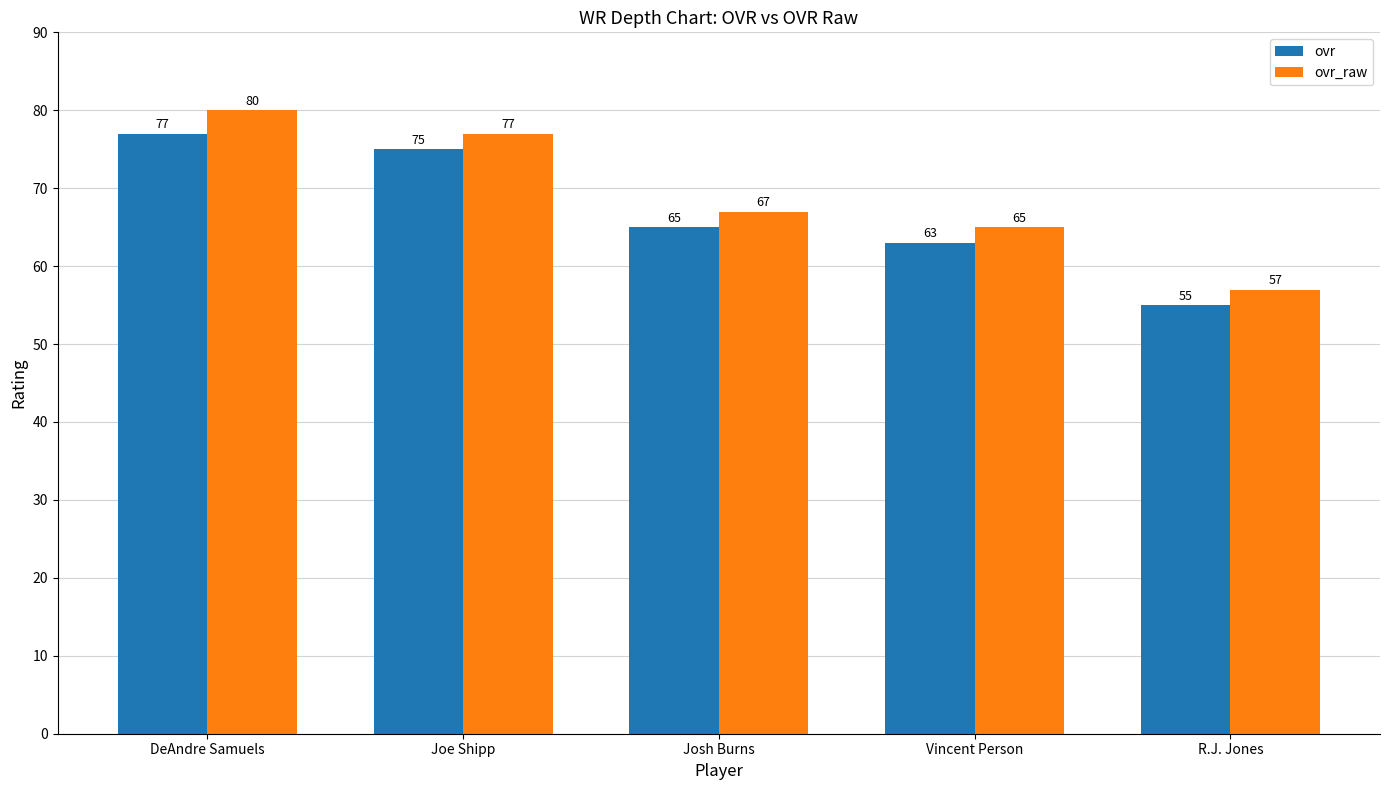

Reading left to right, what are all the values shown in this chart?

ovr: 77	75	65	63	55
ovr_raw: 80	77	67	65	57